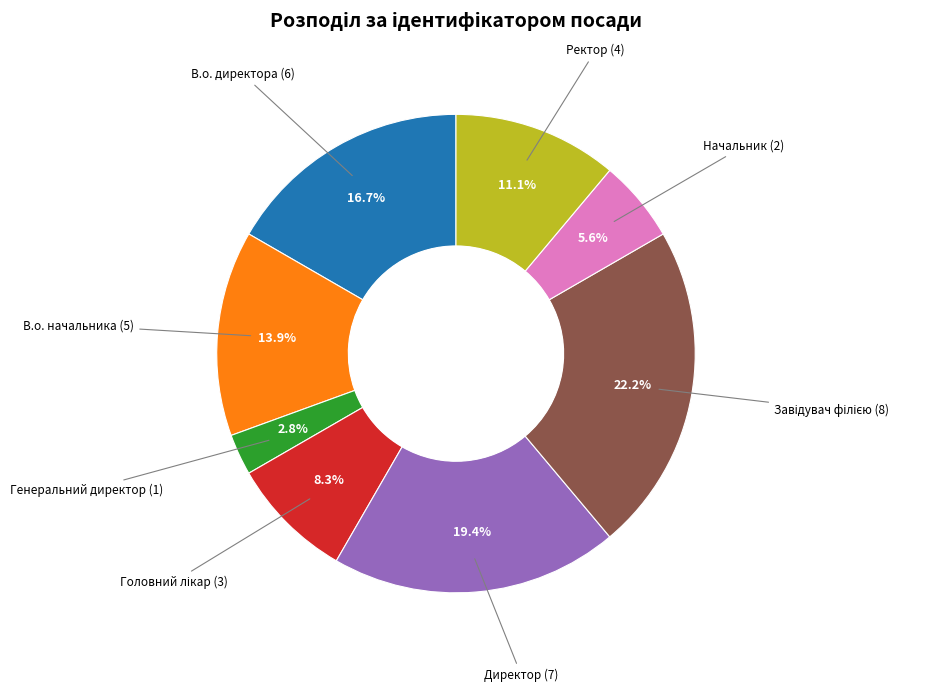

Is there any slice that represents more than half of the pie?

No